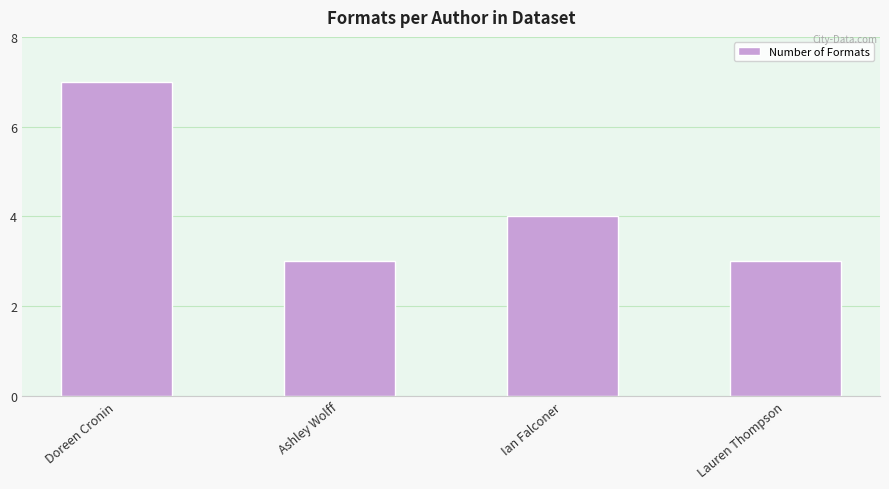

Reading left to right, extract all data points from this chart.

Doreen Cronin=7	Ashley Wolff=3	Ian Falconer=4	Lauren Thompson=3